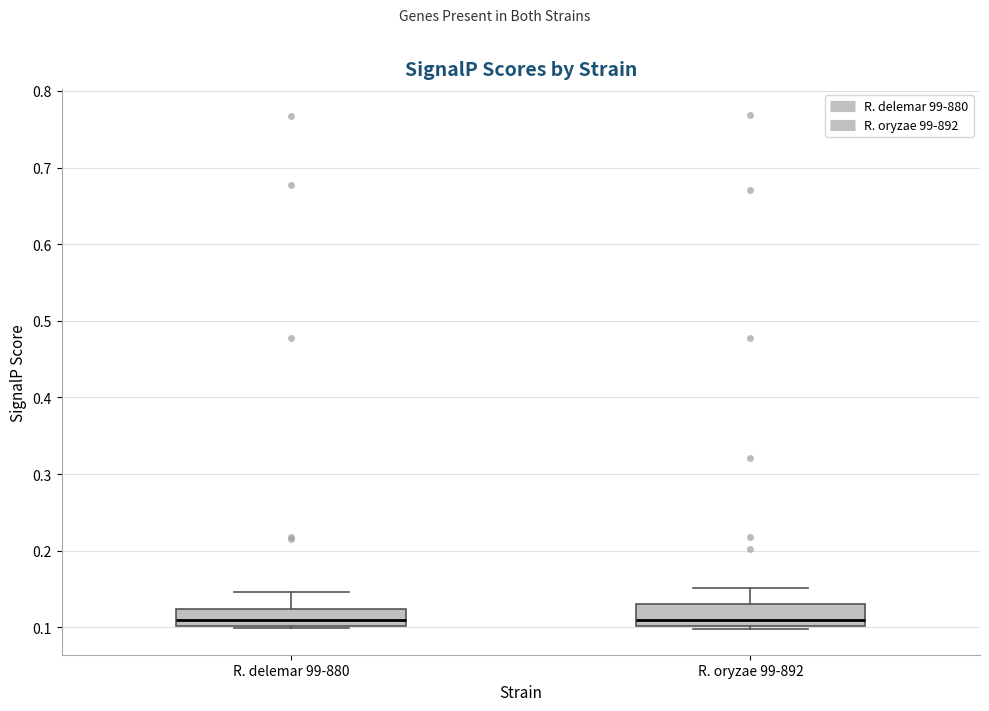

Where is the upper edge of the box for R. oryzae 99-892 on the y-axis? The values are not printed on the chart, so give them approximately, as read against the axis.

0.13